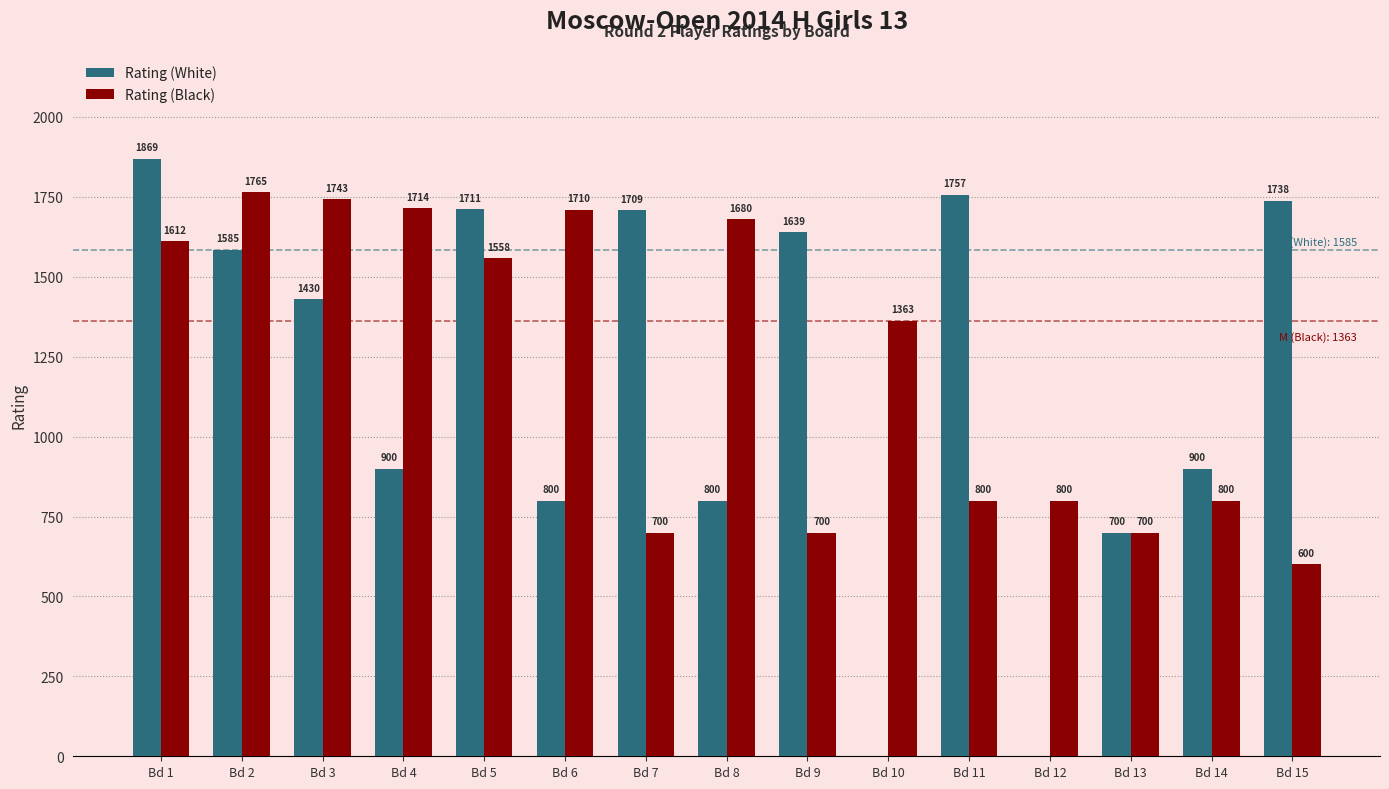

Which category has the highest value across all series?

Bd 1